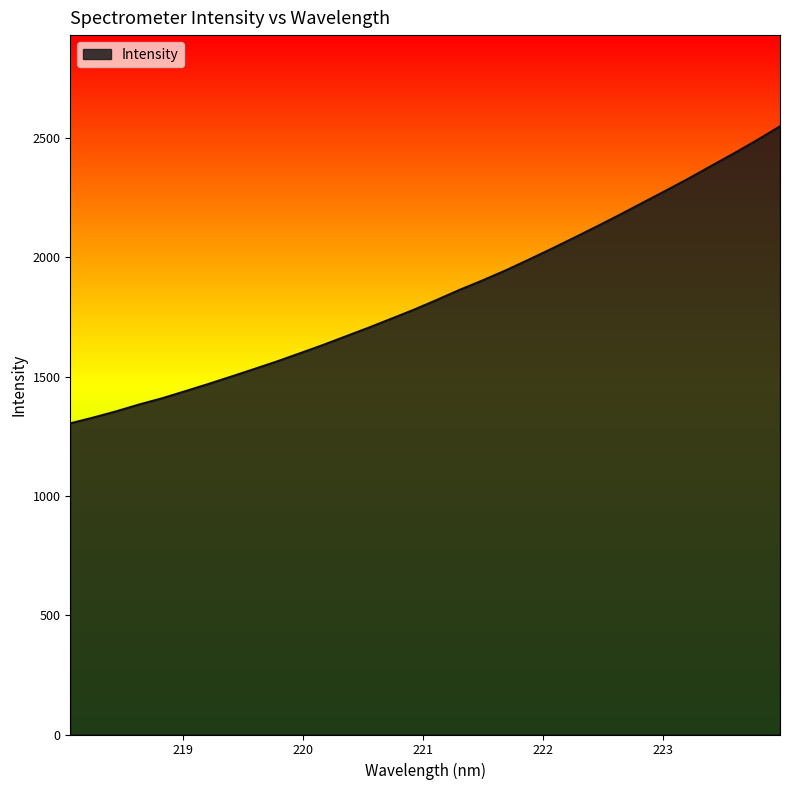

What is the difference between the maximum and minimum values?

1245.0